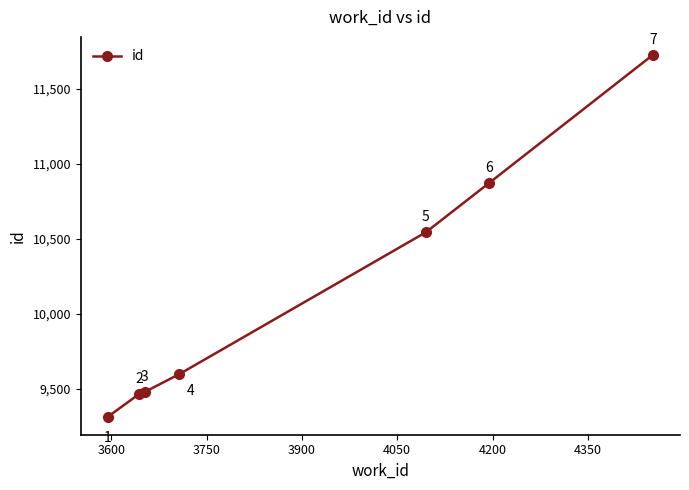

What is the difference between the second highest and minimum values?

1559